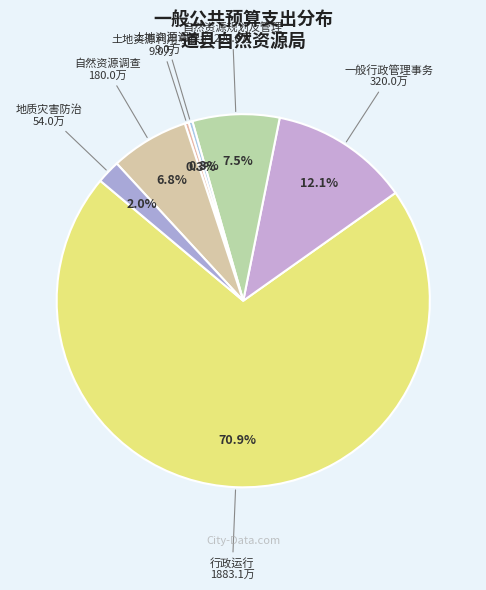

To the nearest percent, what is the difference between the largest and smallest slice percentages?

71%